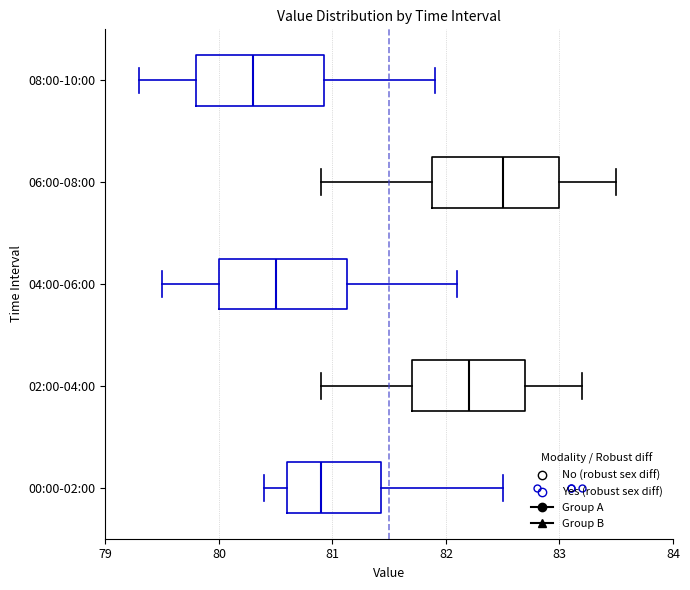

Which box has the furthest to the left median line?

08:00-10:00